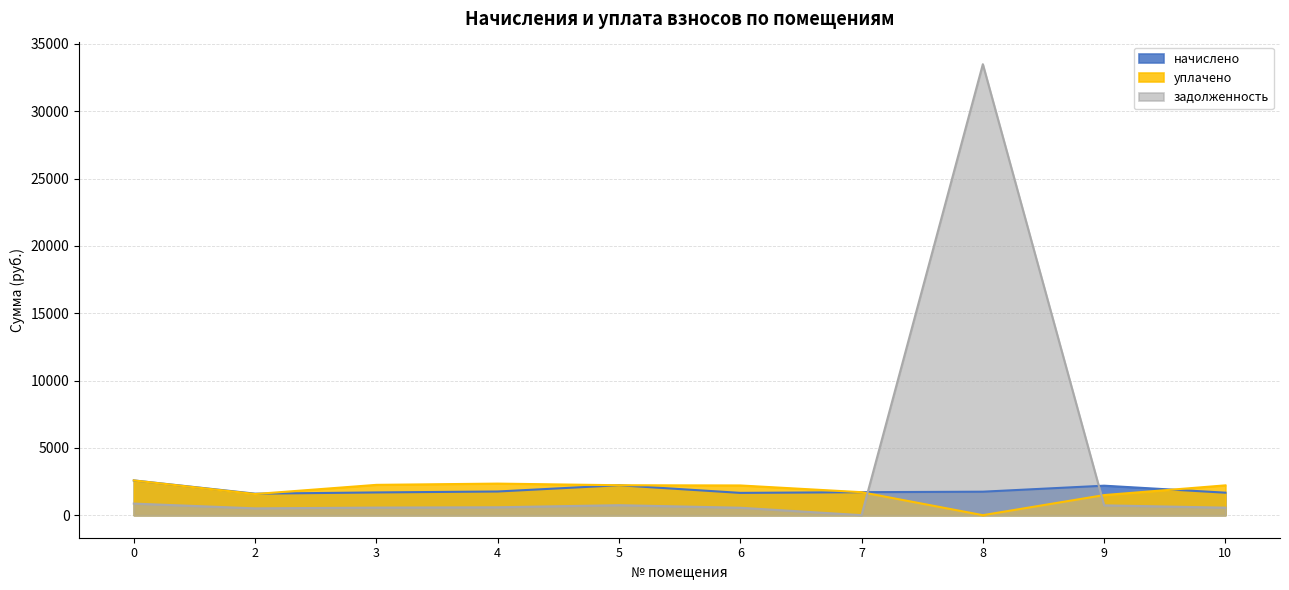

What is the average value of the уплачено series?

1859.3